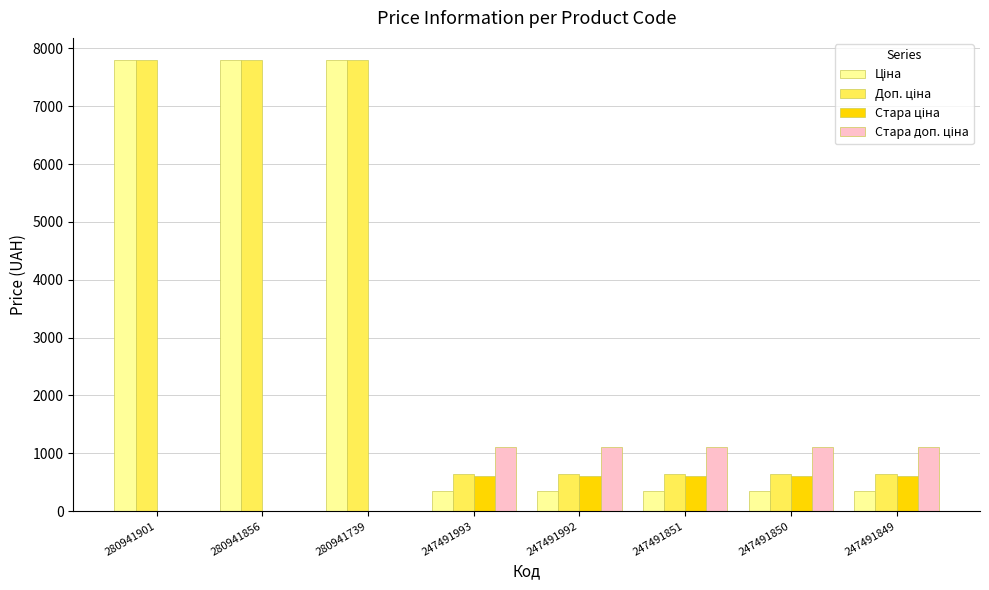

Reading right to left, extract all data points from this chart.

Ціна: 247491849=345.6	247491850=345.6	247491851=345.6	247491992=345.6	247491993=345.6	280941739=7792.9	280941856=7792.9	280941901=7792.9
Доп. ціна: 247491849=634.0	247491850=634.0	247491851=634.0	247491992=634.0	247491993=634.0	280941739=7792.9	280941856=7792.9	280941901=7792.9
Стара ціна: 247491849=599.9	247491850=599.9	247491851=599.9	247491992=599.9	247491993=599.9	280941739=0.0	280941856=0.0	280941901=0.0
Стара доп. ціна: 247491849=1100.0	247491850=1100.0	247491851=1100.0	247491992=1100.0	247491993=1100.0	280941739=0.0	280941856=0.0	280941901=0.0